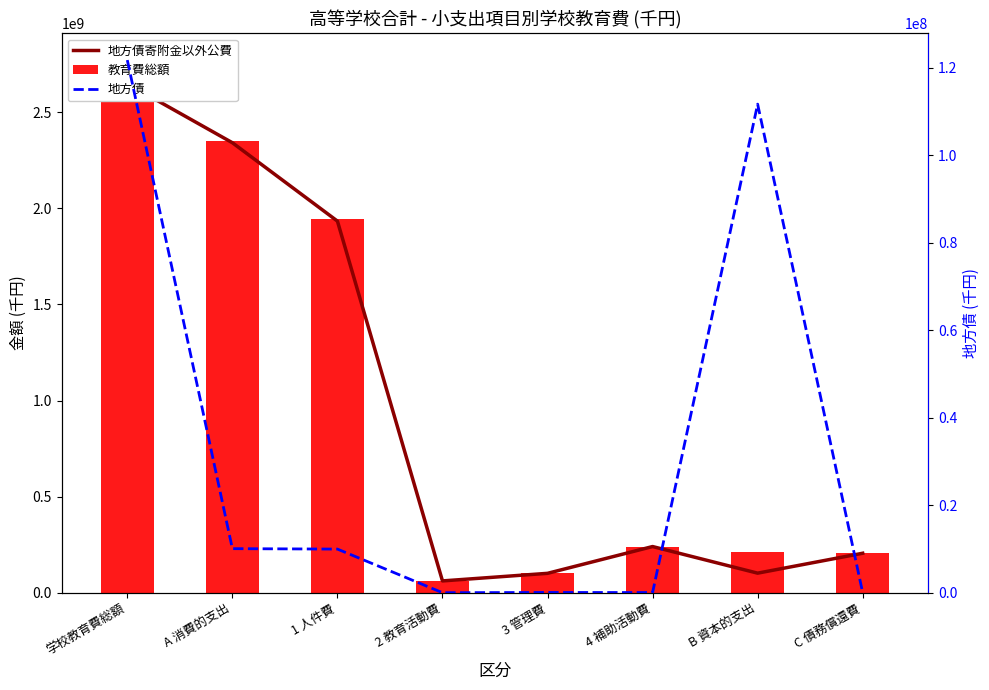

What is the total value across all series at 3 管理費?

201911273